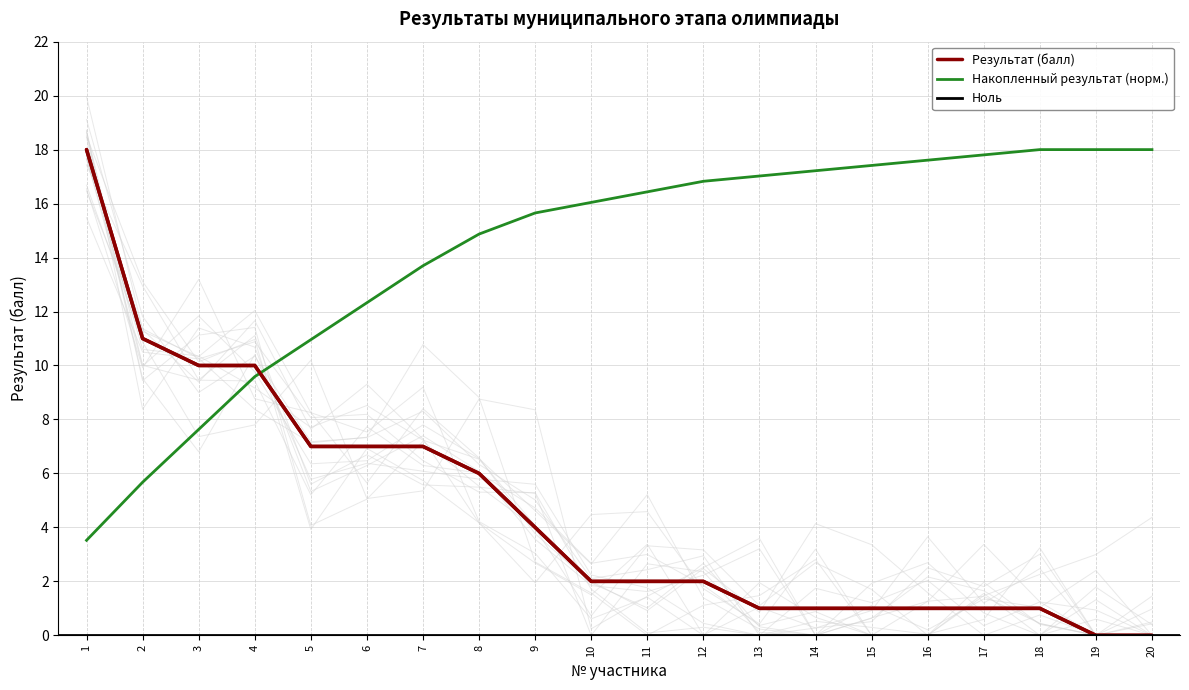

Is this an area chart (filled region under the line)?

No